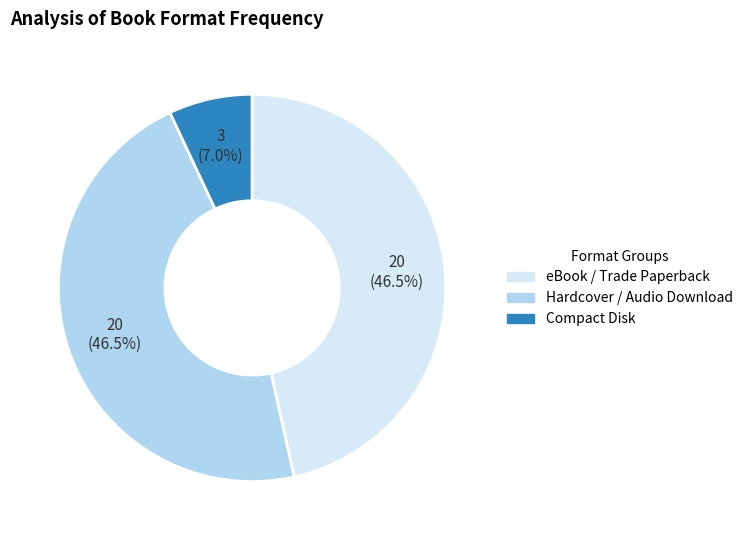

Is there any slice that represents more than half of the pie?

No